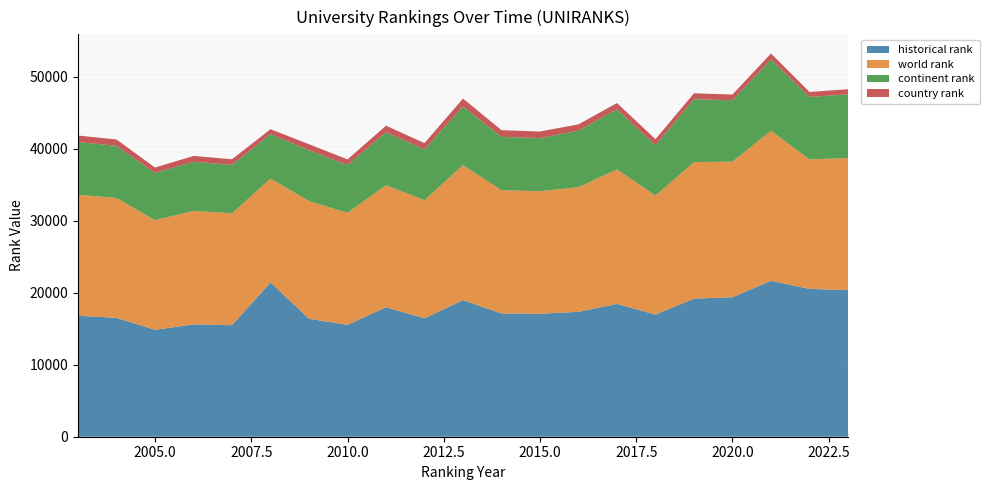

Reading left to right, list all the values displayed in this chart.

historical rank: 2003=16797.0	2004=16511.5	2005=14843.5	2006=15597.0	2007=15491.0	2008=21419.5	2009=16373.0	2010=15535.5	2011=17974.5	2012=16442.0	2013=18959.5	2014=17117.0	2015=17078.5	2016=17341.0	2017=18444.0	2018=16955.0	2019=19178.5	2020=19362.5	2021=21649.0	2022=20523.5	2023=20360.5
world rank: 2003=16797.0	2004=16634.0	2005=15216.0	2006=15766.0	2007=15533.0	2008=14426.0	2009=16339.0	2010=15552.0	2011=16949.0	2012=16396.0	2013=18745.0	2014=17114.0	2015=17007.0	2016=17307.0	2017=18670.0	2018=16534.0	2019=18956.0	2020=18825.0	2021=20825.0	2022=17977.0	2023=18338.0
continent rank: 2003=7326.0	2004=7243.0	2005=6574.0	2006=6811.0	2007=6714.0	2008=6175.0	2009=7058.0	2010=6646.0	2011=7347.0	2012=7061.0	2013=8156.0	2014=7408.0	2015=7371.0	2016=7850.0	2017=8351.0	2018=6952.0	2019=8736.0	2020=8519.0	2021=9921.0	2022=8675.0	2023=8856.0
country rank: 2003=901.0	2004=882.0	2005=739.0	2006=811.0	2007=789.0	2008=673.0	2009=843.0	2010=773.0	2011=915.0	2012=868.0	2013=1091.0	2014=925.0	2015=920.0	2016=875.0	2017=869.0	2018=875.0	2019=811.0	2020=806.0	2021=815.0	2022=693.0	2023=696.0